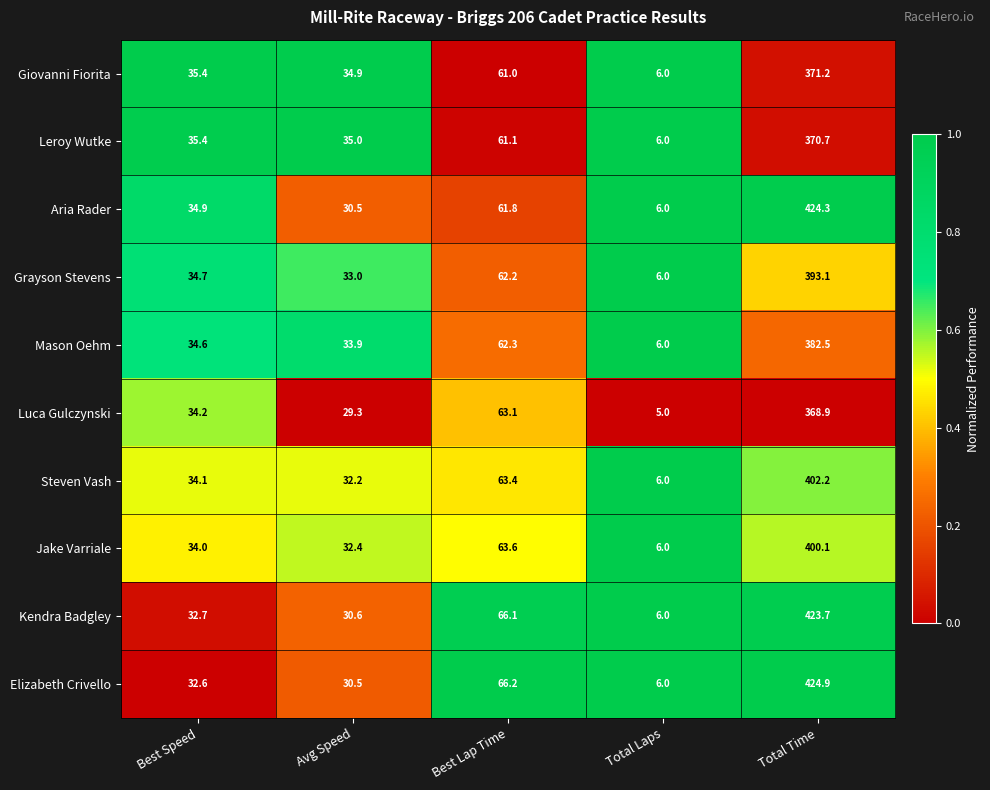

What is the sum of all Grayson Stevens values?

529.0